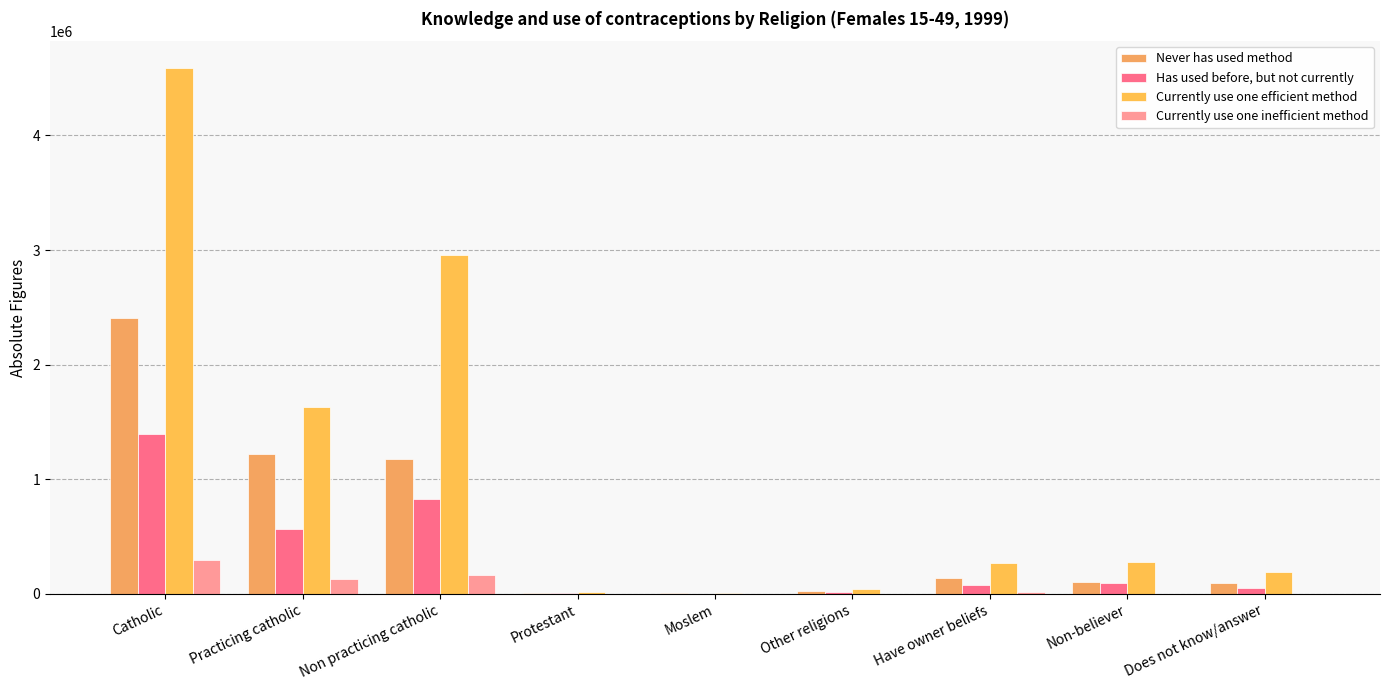

What is the sum of the Currently use one inefficient method values at Does not know/answer and Moslem?

570